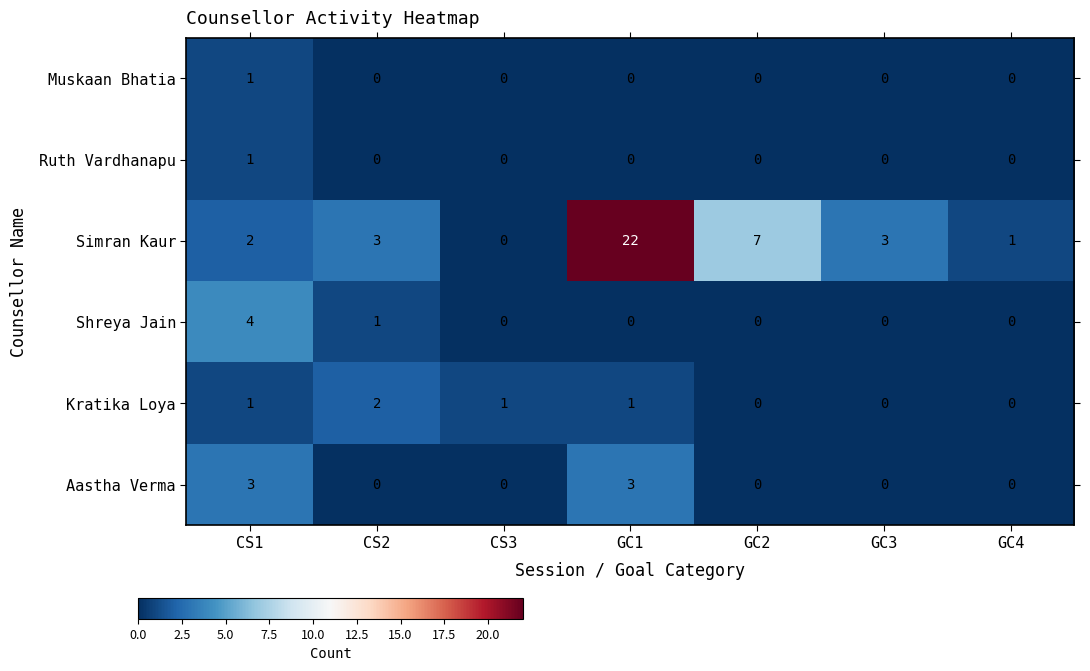

Is the value of Shreya Jain at GC1 greater than the value of Simran Kaur at GC1?

No